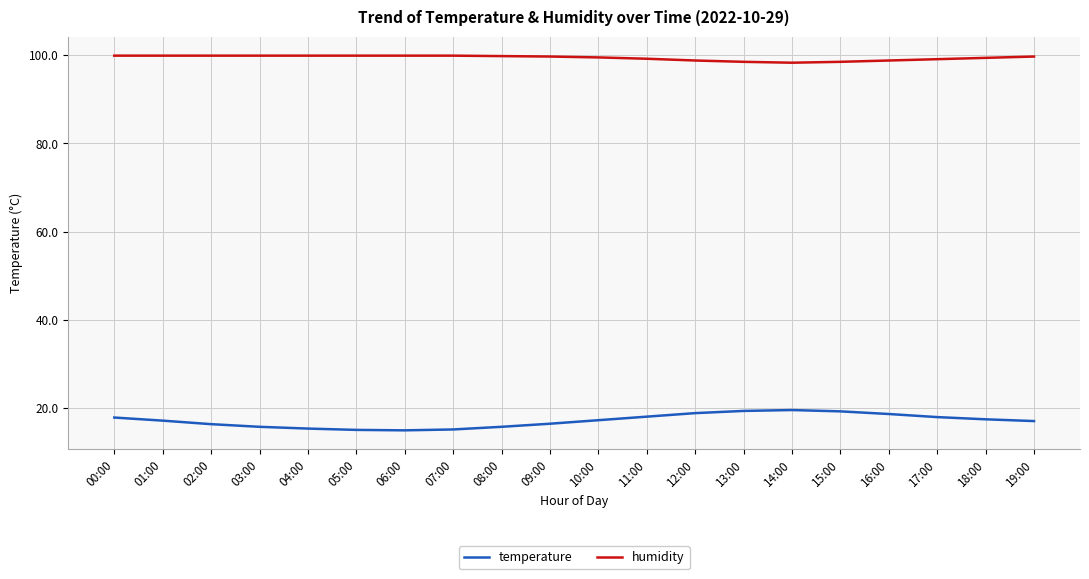

What is the spread (max minus min) of values at 07:00?

84.7